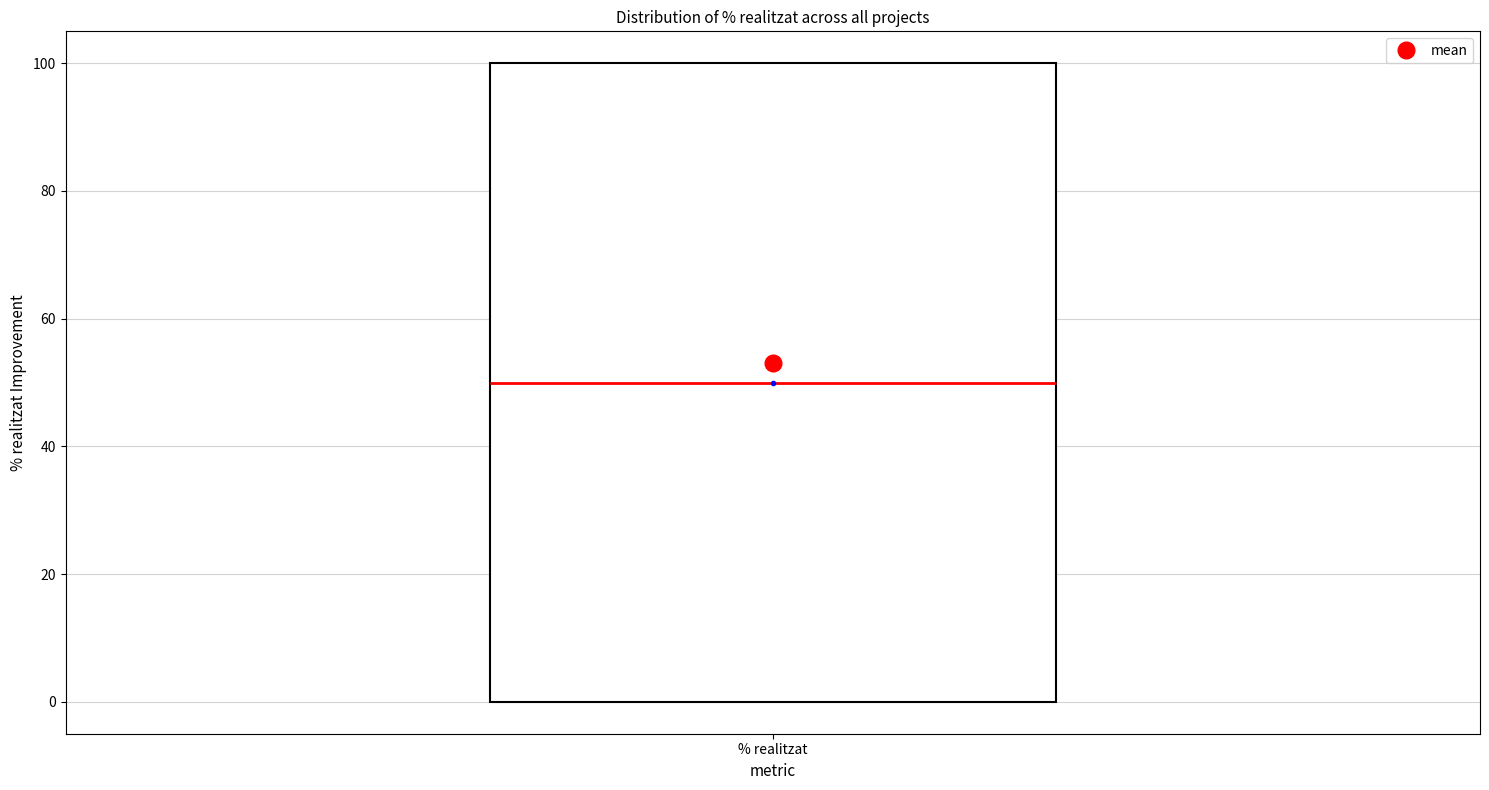

Where does the median line of the box for % realitzat sit on the y-axis? The values are not printed on the chart, so give them approximately, as read against the axis.

50